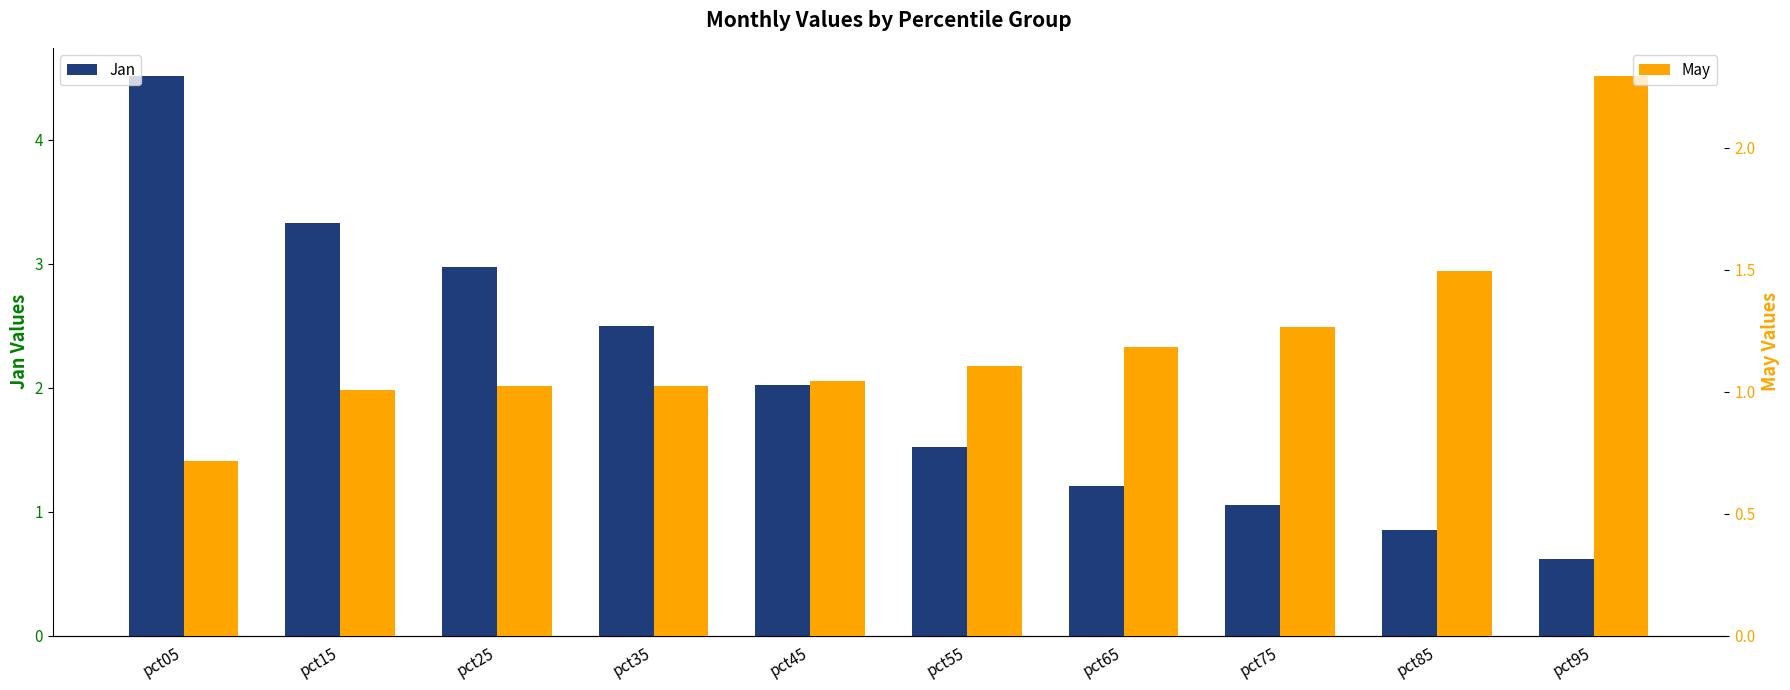

Is it true that Jan equals 1.2 at pct65?

True